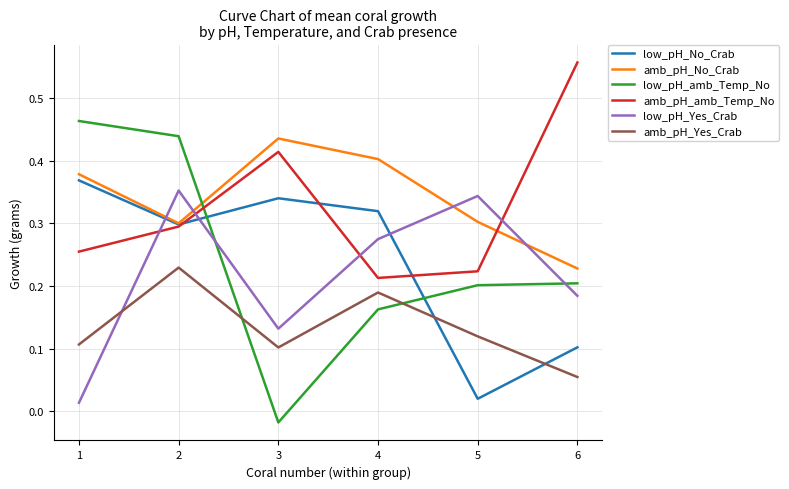

Is this an area chart (filled region under the line)?

No